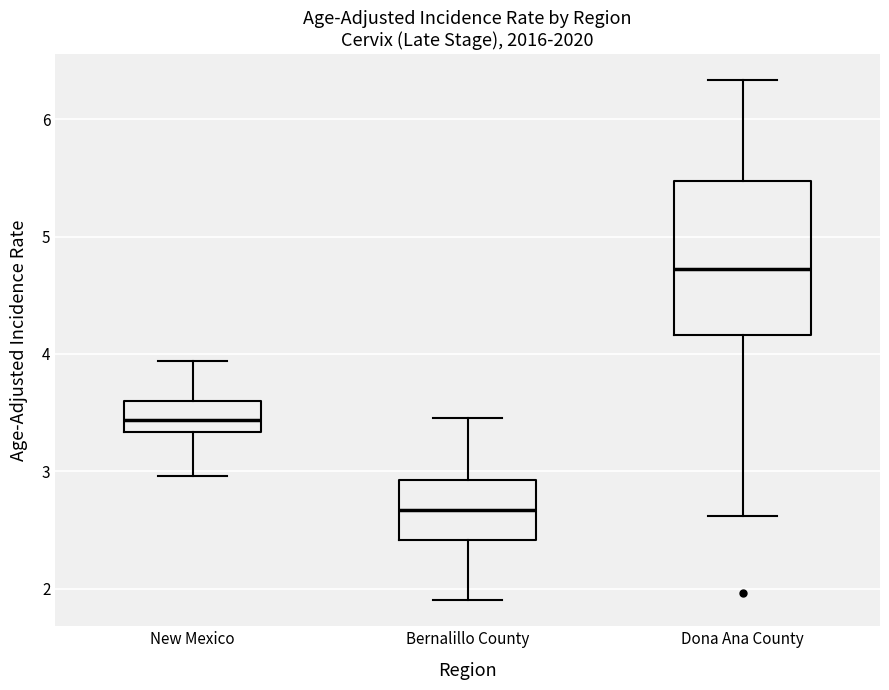

Where does the lower whisker of the box for New Mexico end on the y-axis? The values are not printed on the chart, so give them approximately, as read against the axis.

3.0